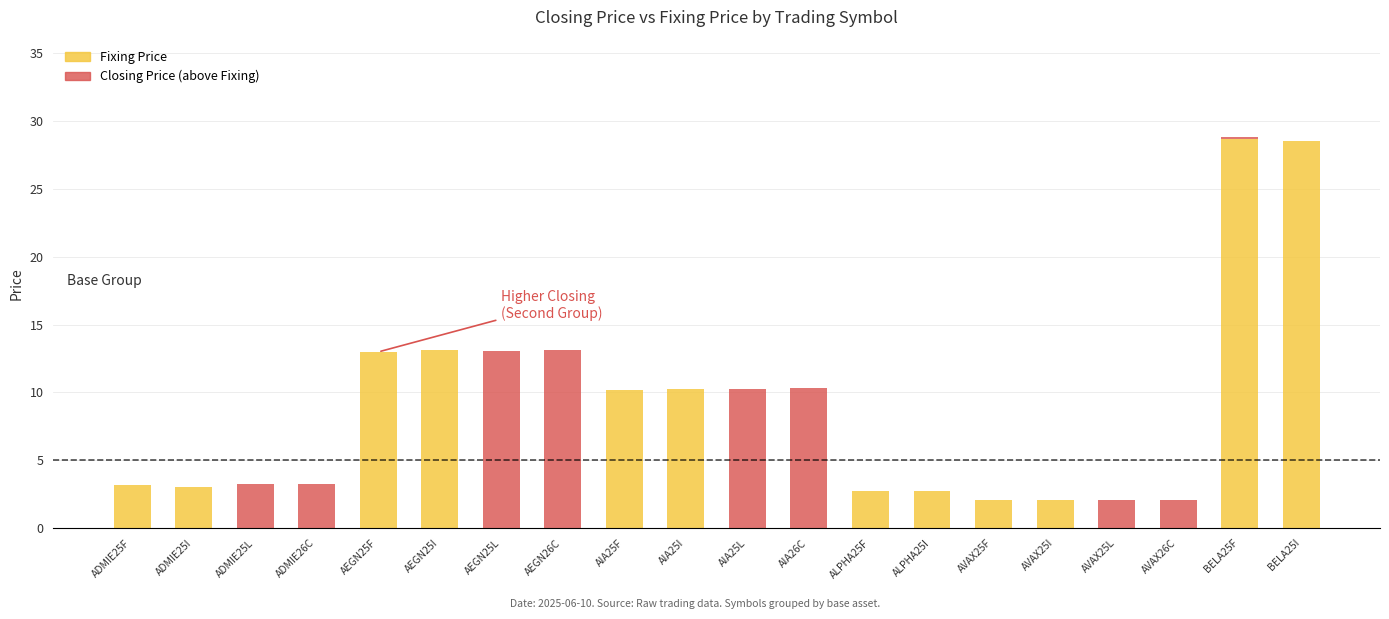

Are the bars horizontal?

No